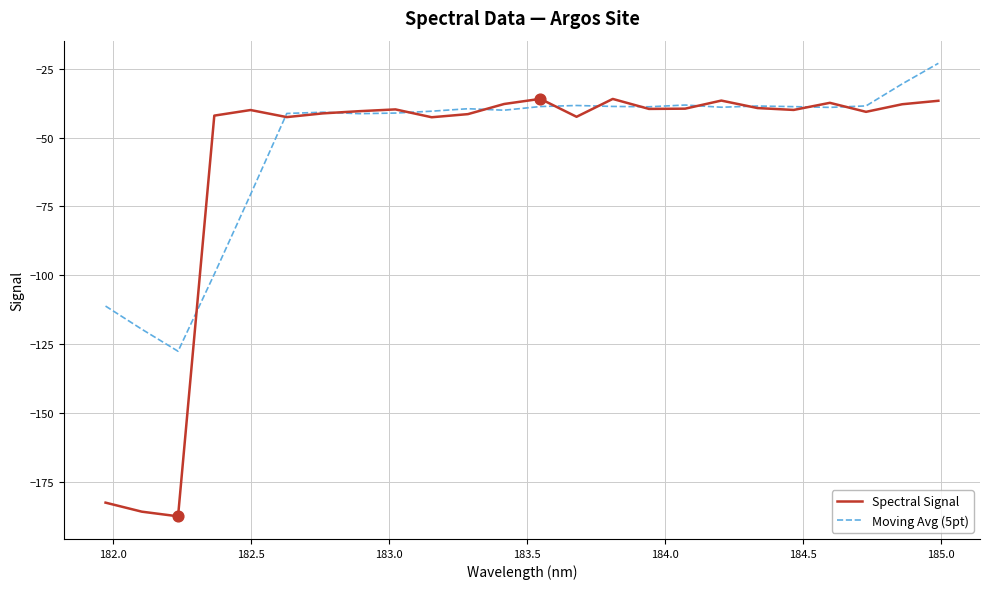

Which series has the largest range (max minus min)?

Spectral Signal